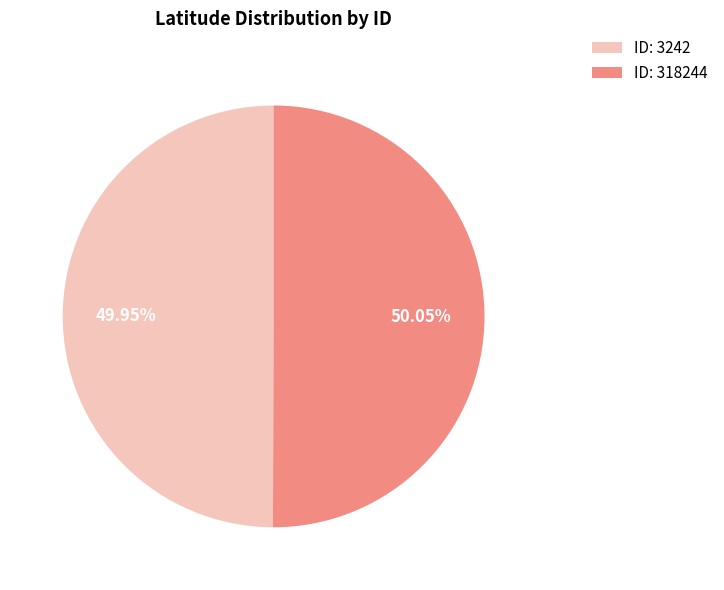

Is there a majority slice in this chart?

Yes